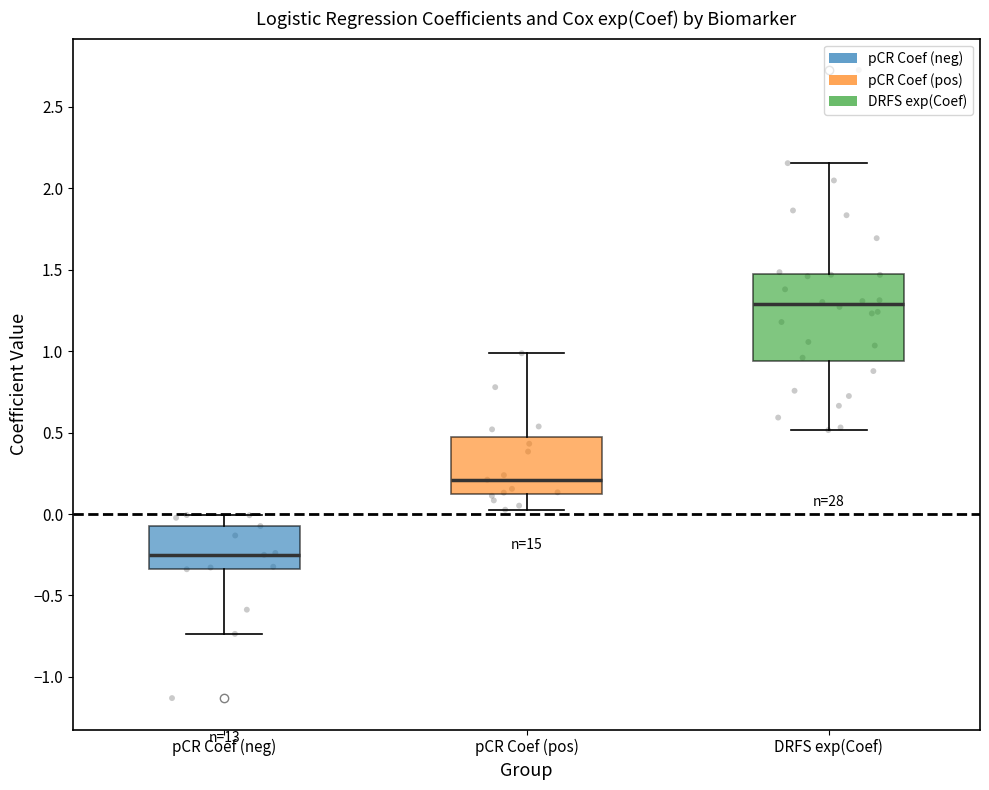

Where does the lower whisker of the box for DRFS exp(Coef) end on the y-axis? The values are not printed on the chart, so give them approximately, as read against the axis.

0.50